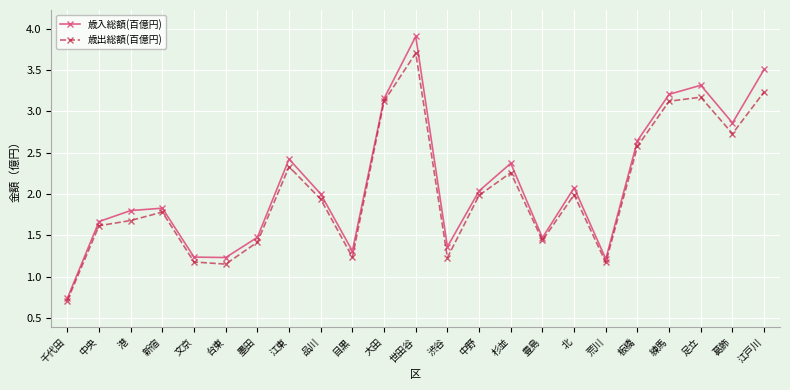

How many lines are shown in the chart?

2